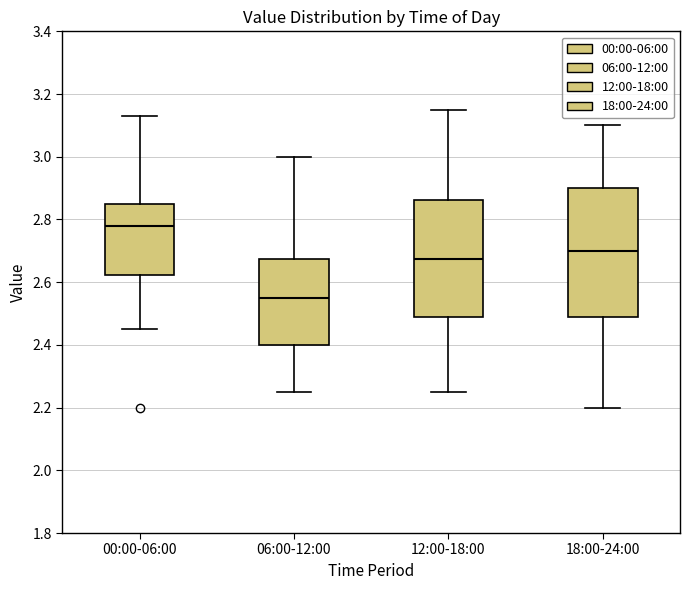

Reading left to right, read every box against the y-axis: the position of its median line, the range the box covers, and the ends of its whiskers. The values are not printed on the chart, so give them approximately, as read against the axis.

00:00-06:00: median 2.78, box 2.62 to 2.86, whiskers 2.46 to 3.14
06:00-12:00: median 2.56, box 2.40 to 2.68, whiskers 2.26 to 3.00
12:00-18:00: median 2.68, box 2.48 to 2.86, whiskers 2.26 to 3.16
18:00-24:00: median 2.70, box 2.48 to 2.90, whiskers 2.20 to 3.10